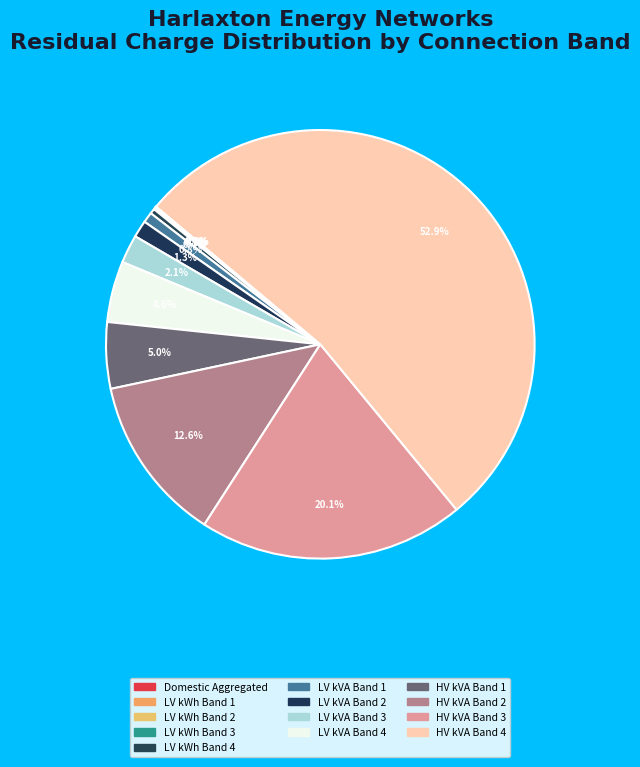

True or false: HV kVA Band 2 accounts for 18% of the total.

False